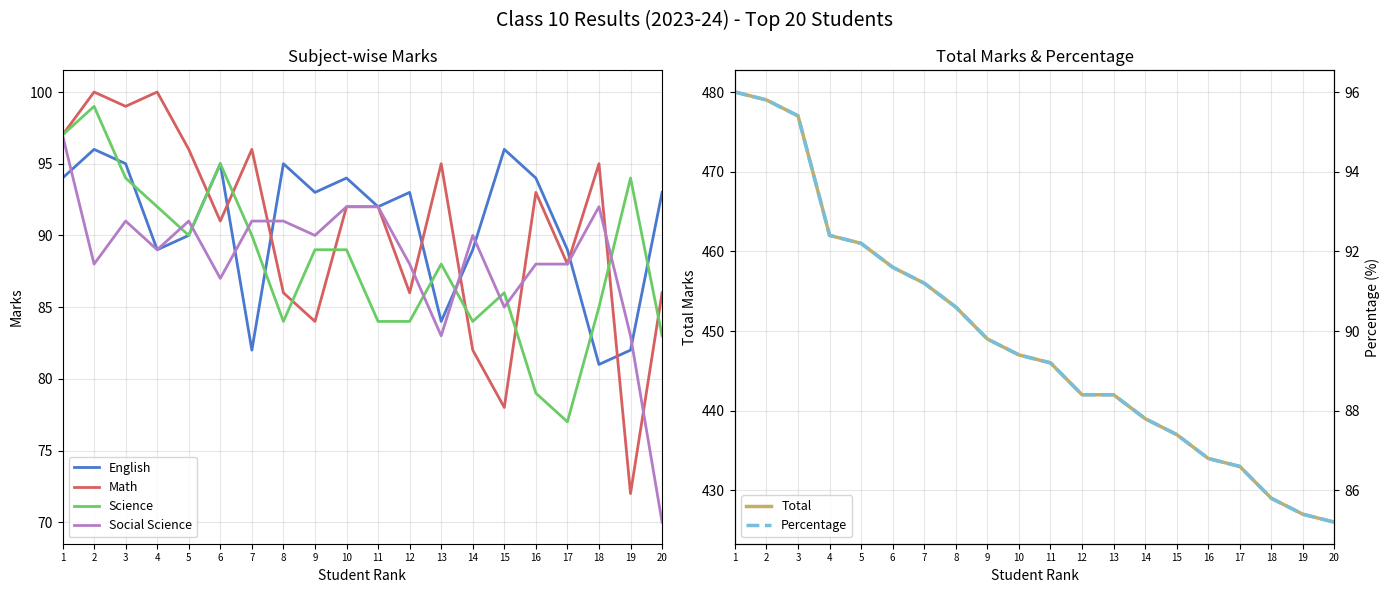

What are all the series names shown in the legend?

English, Math, Science, Social Science, Total, Percentage